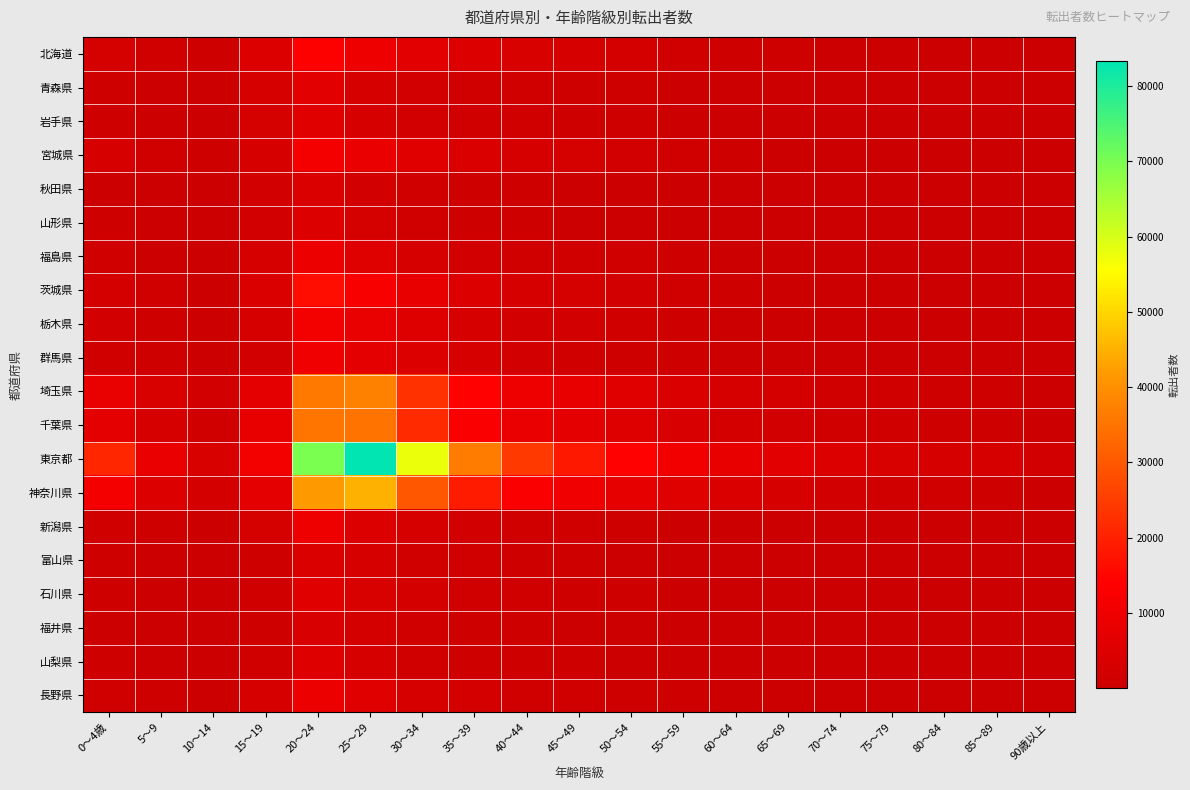

Reading left to right, list all the values displayed in this chart.

北海道: 0～4歳=2693	5～9=1788	10～14=1020	15～19=4572	20～24=13643	25～29=9531	30～34=6385	35～39=4680	40～44=3705	45～49=3212	50～54=2425	55～59=1503	60～64=949	65～69=779	70～74=530	75～79=419	80～84=424	85～89=352	90歳以上=174
青森県: 0～4歳=1020	5～9=661	10～14=369	15～19=3369	20～24=6169	25～29=3023	30～34=2074	35～39=1590	40～44=1292	45～49=1094	50～54=893	55～59=535	60～64=384	65～69=254	70～74=180	75～79=141	80～84=148	85～89=121	90歳以上=64
岩手県: 0～4歳=1055	5～9=598	10～14=365	15～19=2763	20～24=5758	25～29=3280	30～34=2227	35～39=1607	40～44=1237	45～49=1024	50～54=805	55～59=584	60～64=358	65～69=258	70～74=181	75～79=135	80～84=135	85～89=137	90歳以上=78
宮城県: 0～4歳=2804	5～9=1579	10～14=733	15～19=3379	20～24=11475	25～29=8745	30～34=5766	35～39=4063	40～44=3129	45～49=2767	50～54=2019	55～59=1411	60～64=817	65～69=531	70～74=323	75～79=222	80～84=158	85～89=193	90歳以上=106
秋田県: 0～4歳=597	5～9=338	10～14=185	15～19=2152	20～24=4263	25～29=2066	30～34=1293	35～39=962	40～44=795	45～49=638	50～54=524	55～59=385	60～64=231	65～69=184	70～74=136	75～79=112	80～84=117	85～89=119	90歳以上=71
山形県: 0～4歳=770	5～9=460	10～14=219	15～19=2236	20～24=4898	25～29=2658	30～34=1679	35～39=1159	40～44=893	45～49=689	50～54=536	55～59=378	60～64=251	65～69=190	70～74=107	75～79=98	80～84=97	85～89=102	90歳以上=62
福島県: 0～4歳=1431	5～9=690	10～14=436	15～19=2893	20～24=9087	25～29=5416	30～34=3352	35～39=2280	40～44=1717	45～49=1627	50～54=1236	55～59=964	60～64=630	65～69=466	70～74=296	75～79=239	80～84=227	85～89=181	90歳以上=114
茨城県: 0～4歳=2611	5～9=1269	10～14=650	15～19=4001	20～24=16302	25～29=12352	30～34=7823	35～39=4725	40～44=3125	45～49=2646	50～54=1902	55～59=1325	60～64=871	65～69=613	70～74=452	75～79=392	80～84=332	85～89=263	90歳以上=177
栃木県: 0～4歳=1963	5～9=983	10～14=513	15～19=2882	20～24=10885	25～29=8276	30～34=5153	35～39=3368	40～44=2270	45～49=1831	50～54=1392	55～59=907	60～64=614	65～69=417	70～74=282	75～79=233	80～84=209	85～89=170	90歳以上=124
群馬県: 0～4歳=1612	5～9=795	10～14=428	15～19=2071	20～24=10010	25～29=7094	30～34=4438	35～39=2841	40～44=2009	45～49=1707	50～54=1157	55～59=726	60～64=472	65～69=319	70～74=263	75～79=214	80～84=173	85～89=171	90歳以上=107
埼玉県: 0～4歳=8151	5～9=3834	10～14=1876	15～19=6838	20～24=35898	25～29=37319	30～34=22926	35～39=14473	40～44=9564	45～49=7833	50～54=5623	55～59=3995	60～64=2921	65～69=2336	70～74=1713	75～79=1391	80～84=1077	85～89=824	90歳以上=510
千葉県: 0～4歳=7159	5～9=3358	10～14=1718	15～19=7944	20～24=35297	25～29=34836	30～34=21551	35～39=12894	40～44=8599	45～49=6774	50～54=5115	55～59=3521	60～64=2463	65～69=1921	70～74=1454	75～79=1209	80～84=987	85～89=786	90歳以上=470
東京都: 0～4歳=20900	5～9=8513	10～14=3706	15～19=10841	20～24=69880	25～29=83279	30～34=57754	35～39=36607	40～44=24310	45～49=18392	50～54=14257	55～59=10510	60～64=7835	65～69=6078	70～74=4759	75～79=3701	80～84=3088	85～89=2818	90歳以上=1851
神奈川県: 0～4歳=11056	5～9=4997	10～14=2333	15～19=7165	20～24=41764	25～29=45019	30～34=29804	35～39=18924	40～44=12834	45～49=10126	50～54=7569	55～59=5517	60～64=3981	65～69=3073	70～74=2165	75～79=1584	80～84=1326	85～89=1075	90歳以上=629
新潟県: 0～4歳=1255	5～9=698	10～14=413	15～19=2730	20～24=9367	25～29=4810	30～34=2972	35～39=1945	40～44=1532	45～49=1297	50～54=953	55～59=637	60～64=403	65～69=272	70～74=223	75～79=153	80～84=170	85～89=212	90歳以上=156
富山県: 0～4歳=747	5～9=389	10～14=171	15～19=1143	20～24=4150	25～29=3087	30～34=1806	35～39=1254	40～44=912	45～49=744	50～54=542	55～59=330	60～64=200	65～69=146	70～74=89	75～79=75	80～84=78	85～89=93	90歳以上=69
石川県: 0～4歳=1156	5～9=662	10～14=318	15～19=1335	20～24=5760	25～29=3923	30～34=2481	35～39=1652	40～44=1289	45～49=1170	50～54=805	55～59=509	60～64=284	65～69=195	70～74=119	75～79=102	80～84=81	85～89=67	90歳以上=44
福井県: 0～4歳=640	5～9=376	10～14=163	15～19=889	20～24=3559	25～29=2407	30～34=1553	35～39=994	40～44=739	45～49=631	50～54=419	55～59=328	60～64=213	65～69=135	70～74=99	75～79=66	80～84=66	85～89=59	90歳以上=40
山梨県: 0～4歳=716	5～9=353	10～14=232	15～19=1230	20～24=5161	25～29=3135	30～34=1805	35～39=1151	40～44=813	45～49=762	50～54=544	55～59=367	60～64=248	65～69=217	70～74=186	75～79=153	80～84=116	85～89=102	90歳以上=87
長野県: 0～4歳=1456	5～9=782	10～14=469	15～19=2915	20～24=9099	25～29=5679	30～34=3381	35～39=2319	40～44=1697	45～49=1549	50～54=1175	55～59=798	60～64=489	65～69=403	70～74=312	75～79=256	80～84=209	85～89=176	90歳以上=150